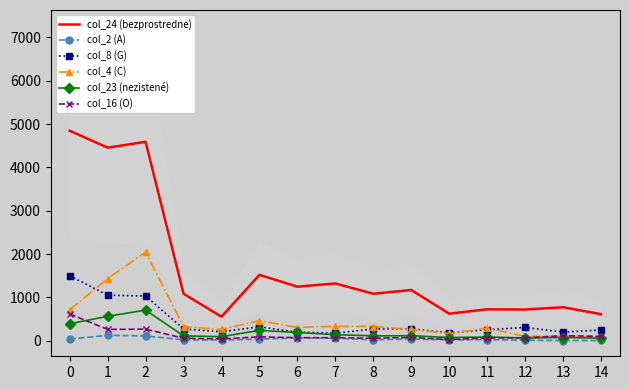

True or false: col_24 (bezprostredne) and col_16 (O) cross at least once.

False